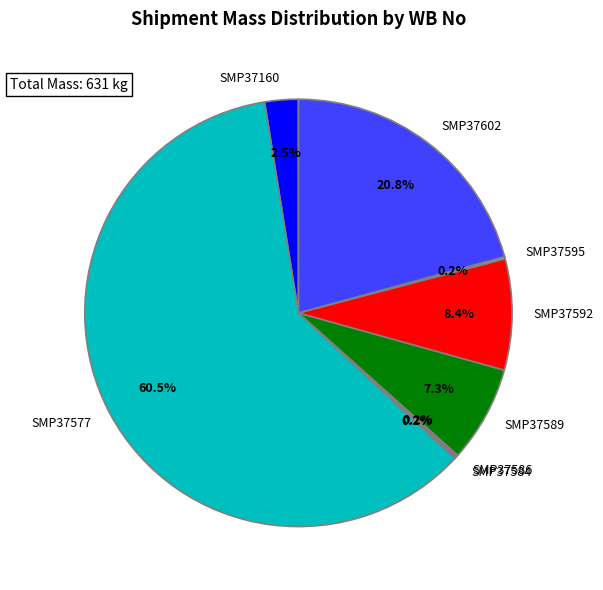

Is there a majority slice in this chart?

Yes